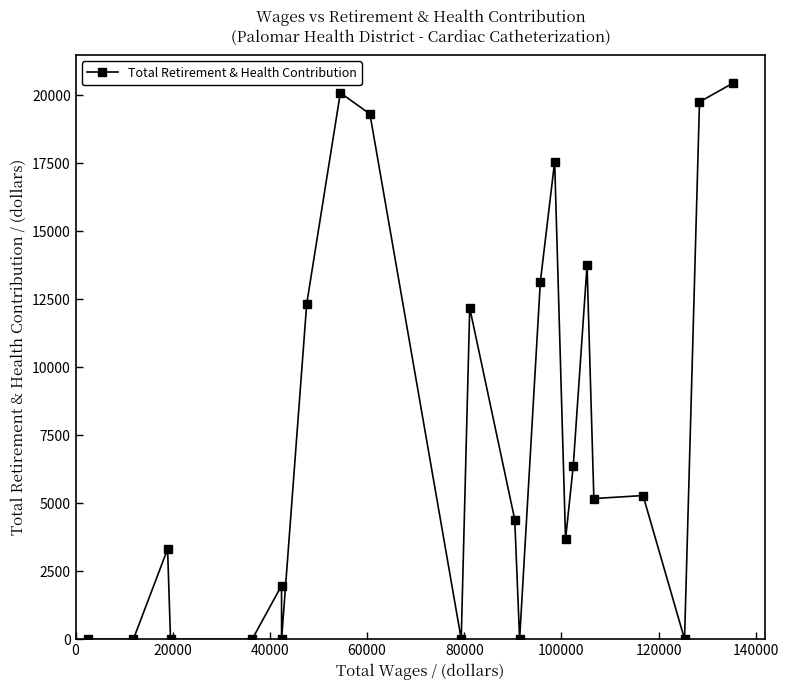

What is the sum of all values?

178783